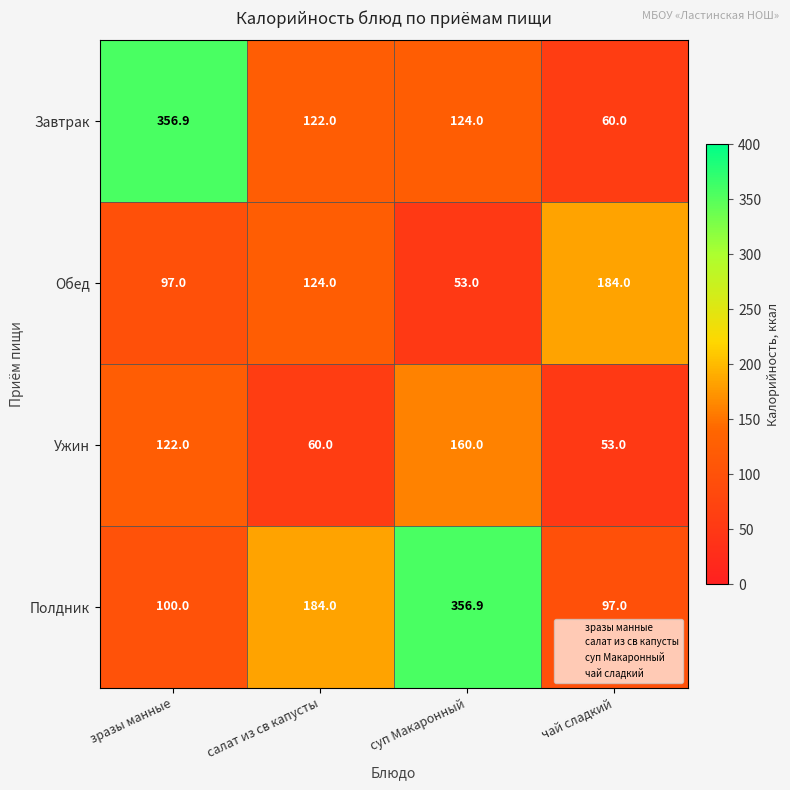

Rank the series by their average value, from highest to lowest.

Полдник, Завтрак, Обед, Ужин